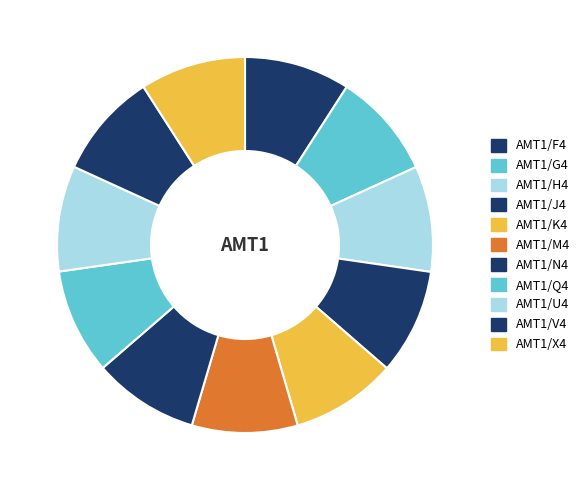

To the nearest percent, what is the combined percentage of AMT1/N4 and AMT1/X4?

18%